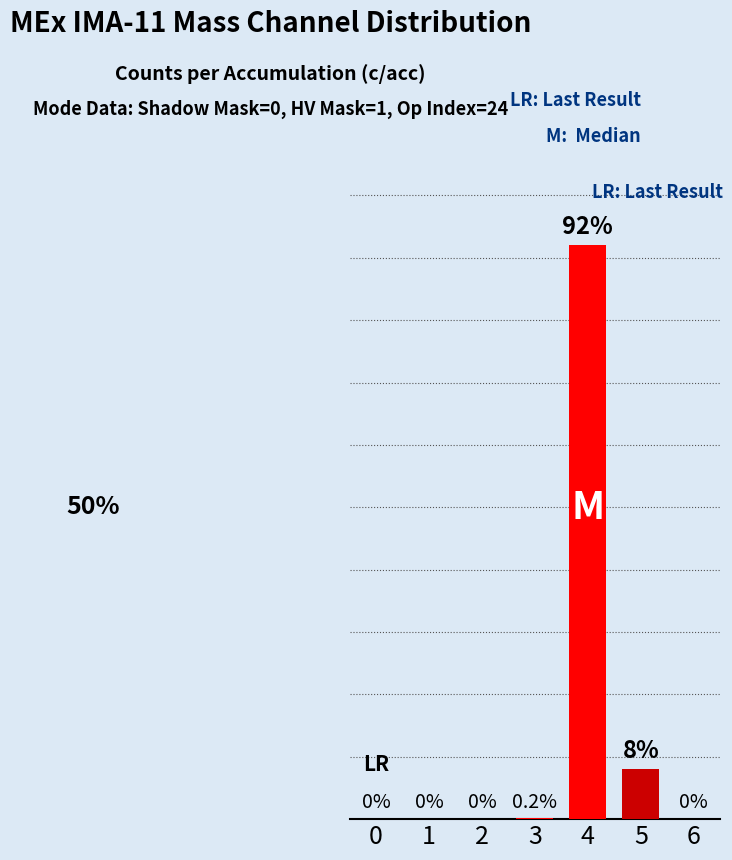

Are the bars grouped side by side (vs. stacked)?

No